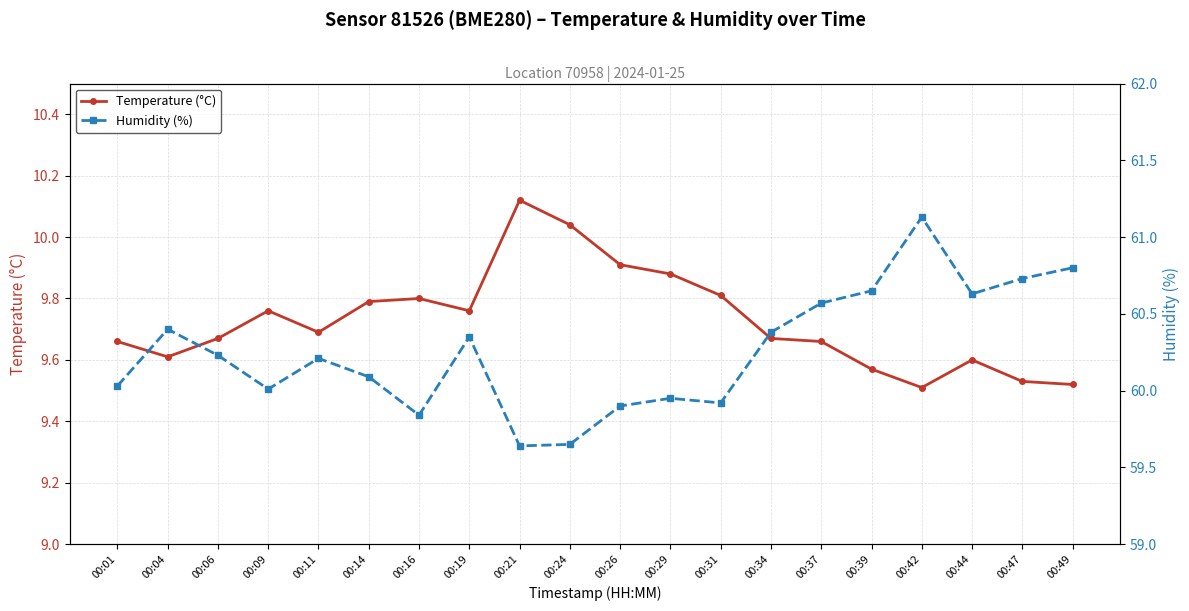

List the series in order of their overall mean, highest first.

Humidity (%), Temperature (°C)